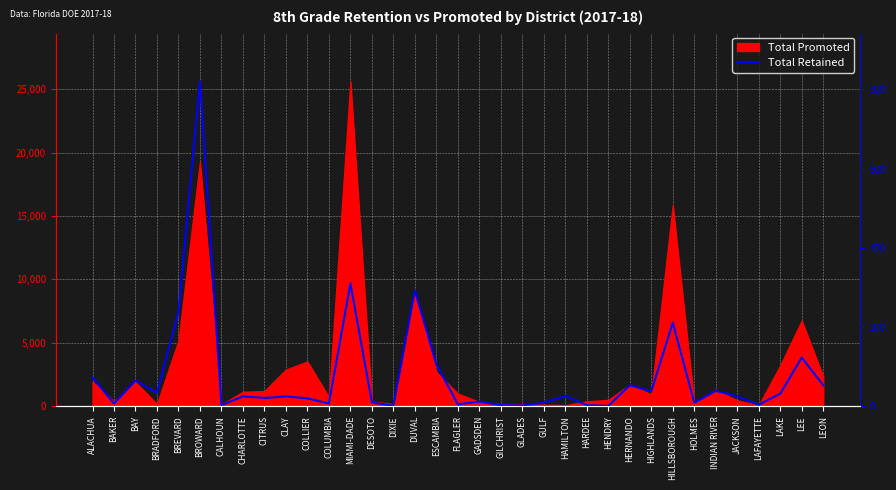

How many interior local valleys (lower than both neighbors) does the data have?

12